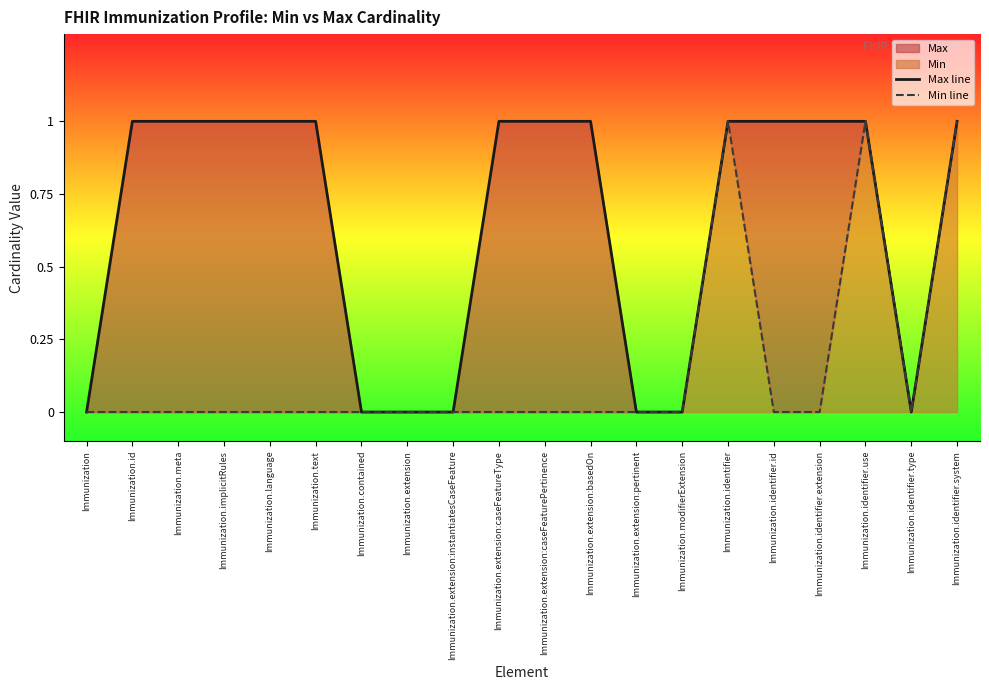

What are all the series names shown in the legend?

Max line, Min line